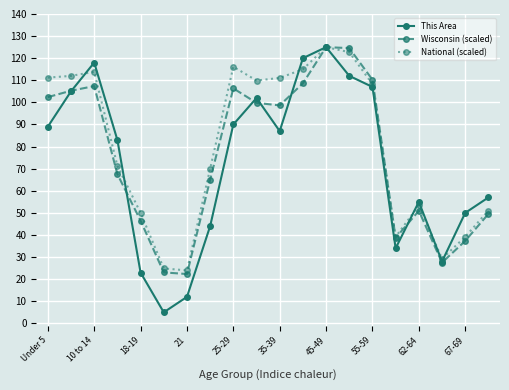

Which series has the largest total across all categories?

National (scaled)